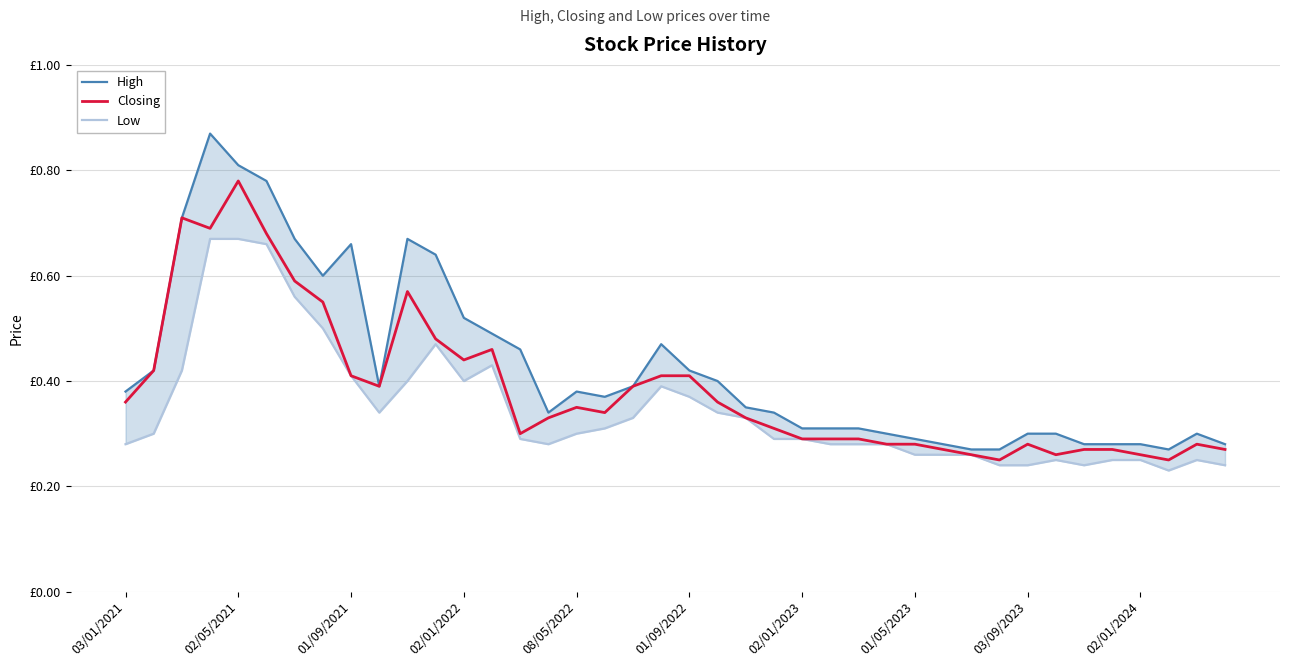

What are all the series names shown in the legend?

High, Closing, Low